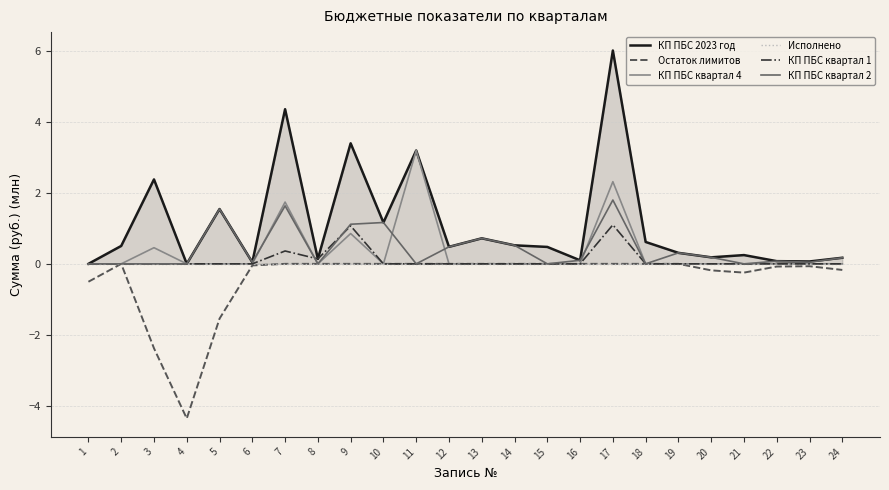

What is the difference between the maximum and minimum values in the КП ПБС квартал 2 series?

1.8